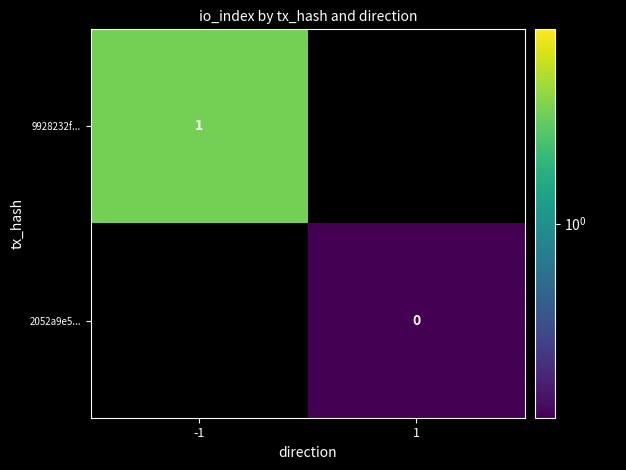

Between 1 and -1, which is larger?

-1